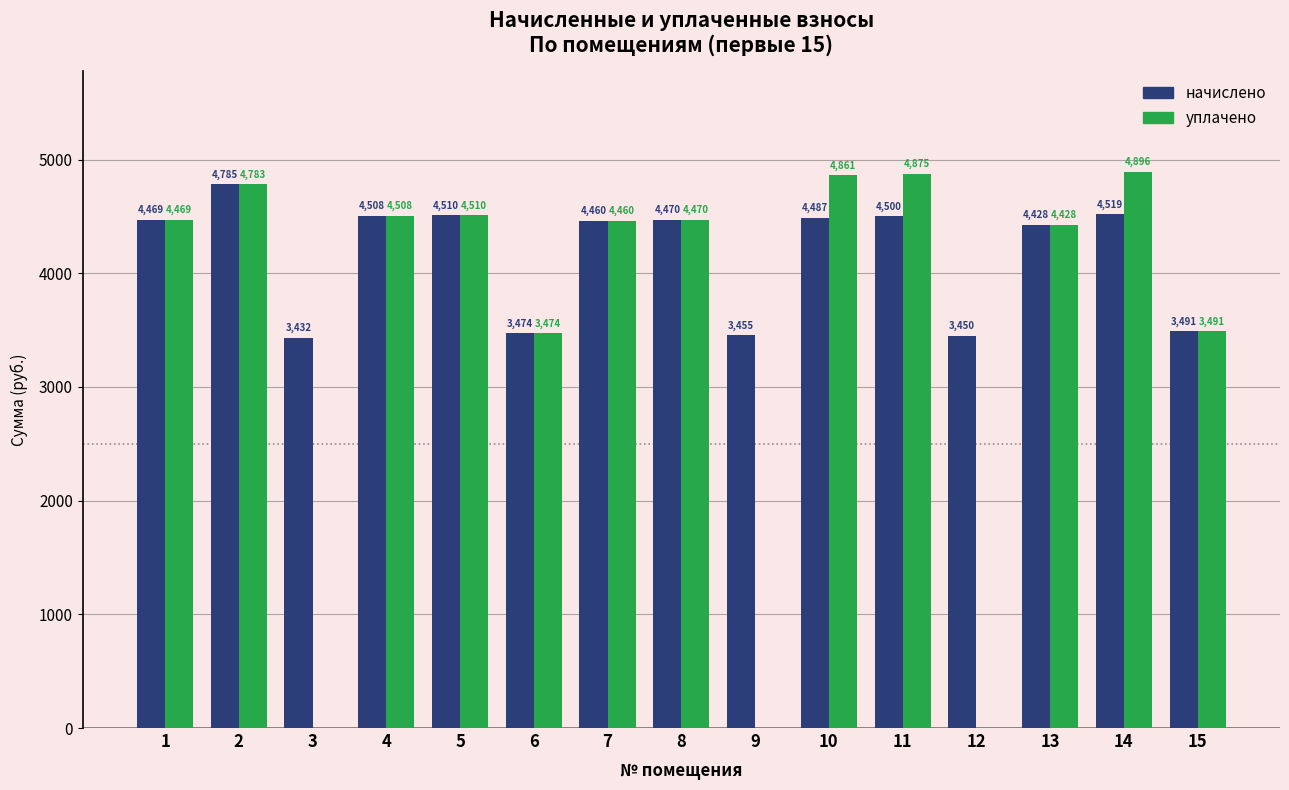

The value of уплачено at 1 is 4468.7. True or false?

True